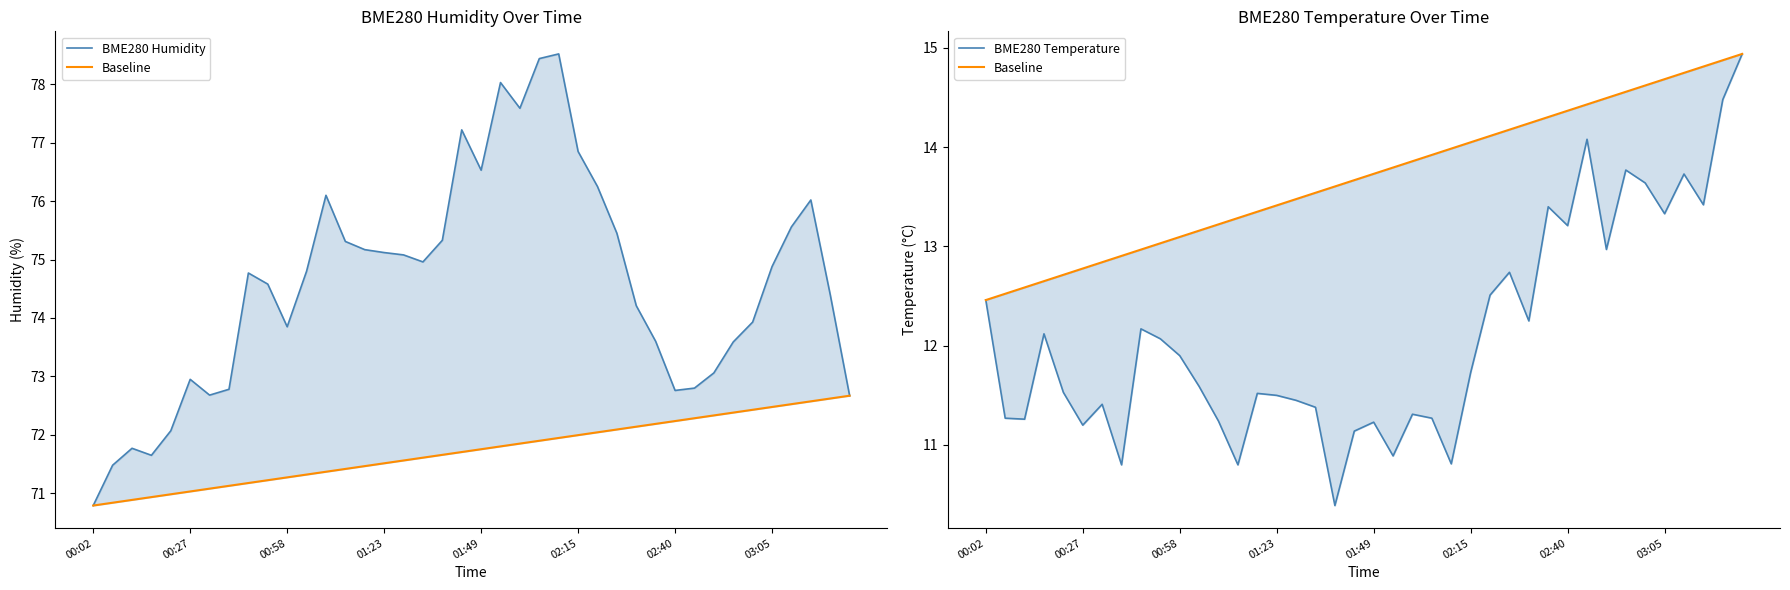

Between 13 and 33, which is larger?

13